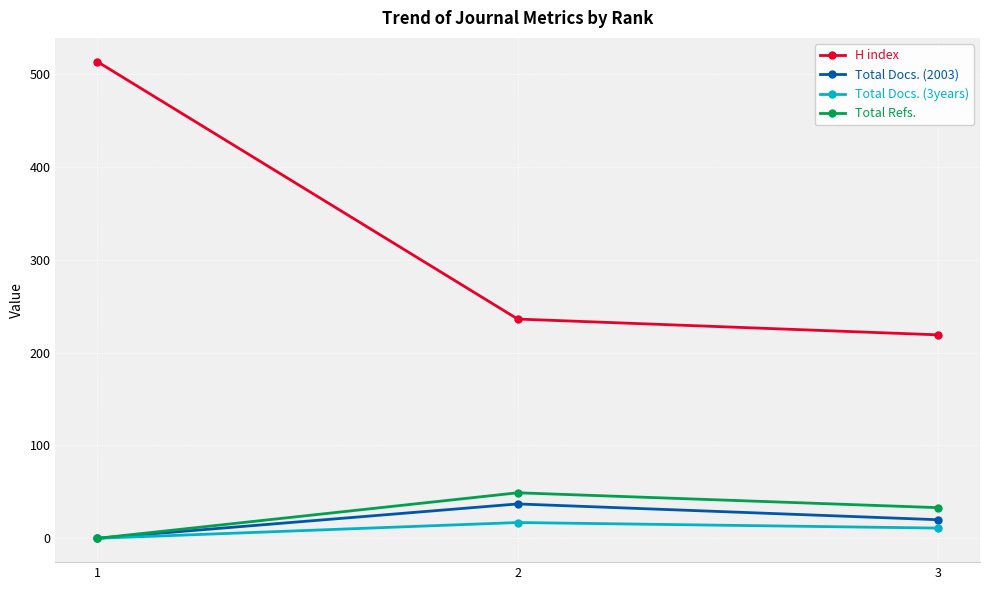

Reading left to right, what are all the values shown in this chart?

H index: 513	236	219
Total Docs. (2003): 0	37	20
Total Docs. (3years): 0	17	11
Total Refs.: 0	49	33